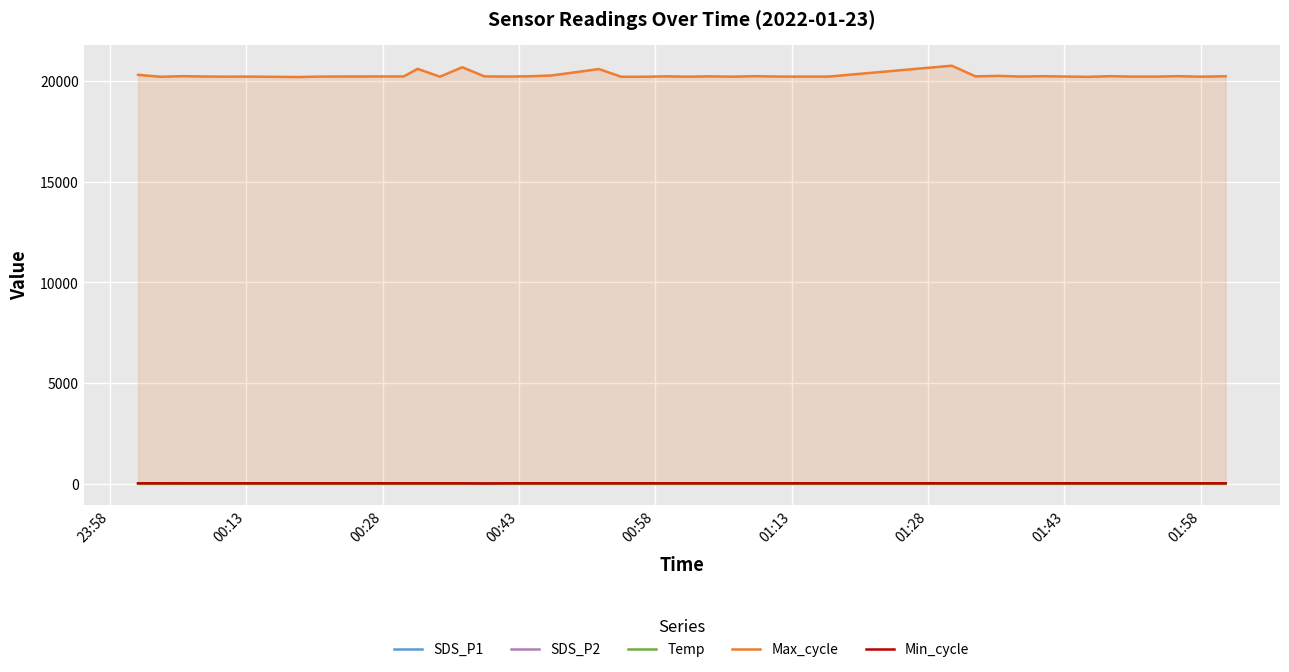

True or false: Min_cycle and Max_cycle intersect in this chart.

False